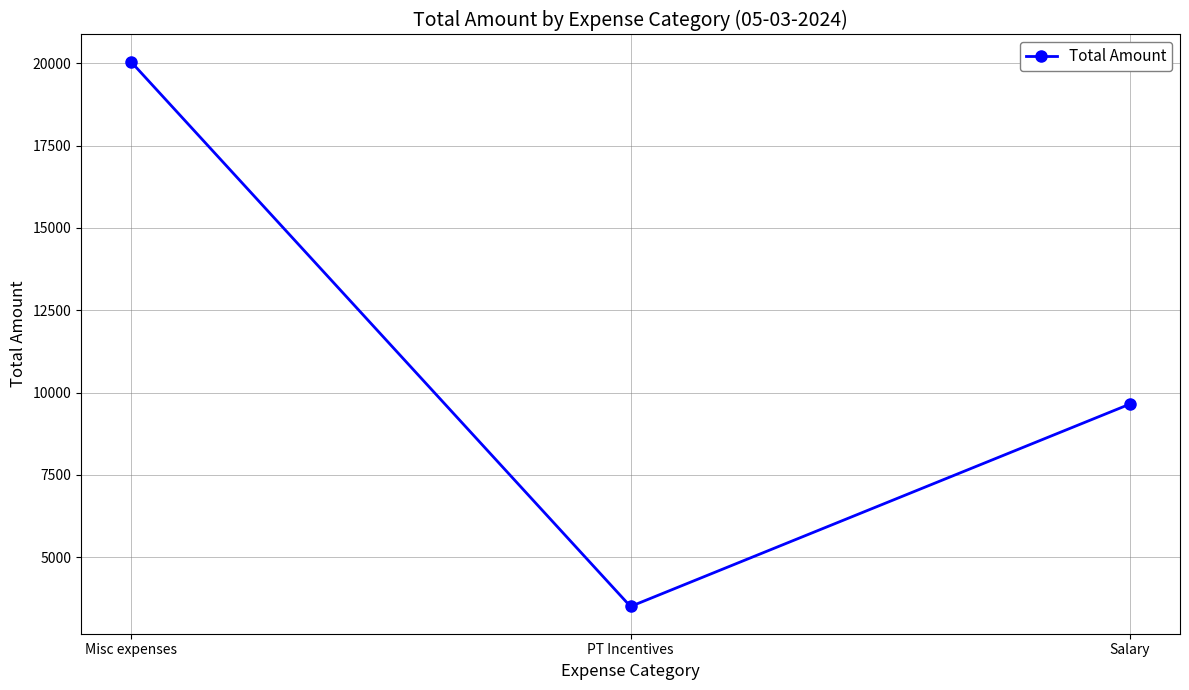

Reading right to left, what are all the values shown in this chart?

Salary=9650	PT Incentives=3500	Misc expenses=20048